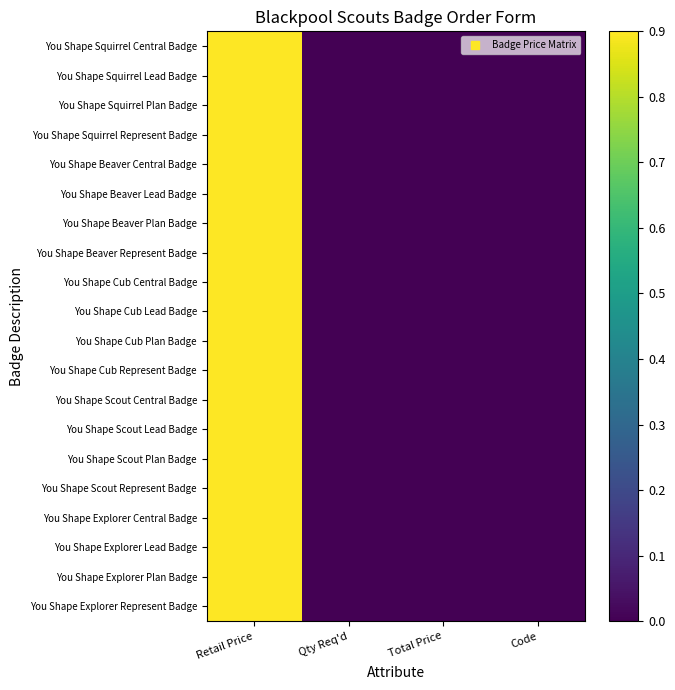

Reading left to right, extract all data points from this chart.

You Shape Squirrel Central Badge: Retail Price=0.9	Qty Req'd=0.0	Total Price=0.0	Code=0.0
You Shape Squirrel Lead Badge: Retail Price=0.9	Qty Req'd=0.0	Total Price=0.0	Code=0.0
You Shape Squirrel Plan Badge: Retail Price=0.9	Qty Req'd=0.0	Total Price=0.0	Code=0.0
You Shape Squirrel Represent Badge: Retail Price=0.9	Qty Req'd=0.0	Total Price=0.0	Code=0.0
You Shape Beaver Central Badge: Retail Price=0.9	Qty Req'd=0.0	Total Price=0.0	Code=0.0
You Shape Beaver Lead Badge: Retail Price=0.9	Qty Req'd=0.0	Total Price=0.0	Code=0.0
You Shape Beaver Plan Badge: Retail Price=0.9	Qty Req'd=0.0	Total Price=0.0	Code=0.0
You Shape Beaver Represent Badge: Retail Price=0.9	Qty Req'd=0.0	Total Price=0.0	Code=0.0
You Shape Cub Central Badge: Retail Price=0.9	Qty Req'd=0.0	Total Price=0.0	Code=0.0
You Shape Cub Lead Badge: Retail Price=0.9	Qty Req'd=0.0	Total Price=0.0	Code=0.0
You Shape Cub Plan Badge: Retail Price=0.9	Qty Req'd=0.0	Total Price=0.0	Code=0.0
You Shape Cub Represent Badge: Retail Price=0.9	Qty Req'd=0.0	Total Price=0.0	Code=0.0
You Shape Scout Central Badge: Retail Price=0.9	Qty Req'd=0.0	Total Price=0.0	Code=0.0
You Shape Scout Lead Badge: Retail Price=0.9	Qty Req'd=0.0	Total Price=0.0	Code=0.0
You Shape Scout Plan Badge: Retail Price=0.9	Qty Req'd=0.0	Total Price=0.0	Code=0.0
You Shape Scout Represent Badge: Retail Price=0.9	Qty Req'd=0.0	Total Price=0.0	Code=0.0
You Shape Explorer Central Badge: Retail Price=0.9	Qty Req'd=0.0	Total Price=0.0	Code=0.0
You Shape Explorer Lead Badge: Retail Price=0.9	Qty Req'd=0.0	Total Price=0.0	Code=0.0
You Shape Explorer Plan Badge: Retail Price=0.9	Qty Req'd=0.0	Total Price=0.0	Code=0.0
You Shape Explorer Represent Badge: Retail Price=0.9	Qty Req'd=0.0	Total Price=0.0	Code=0.0